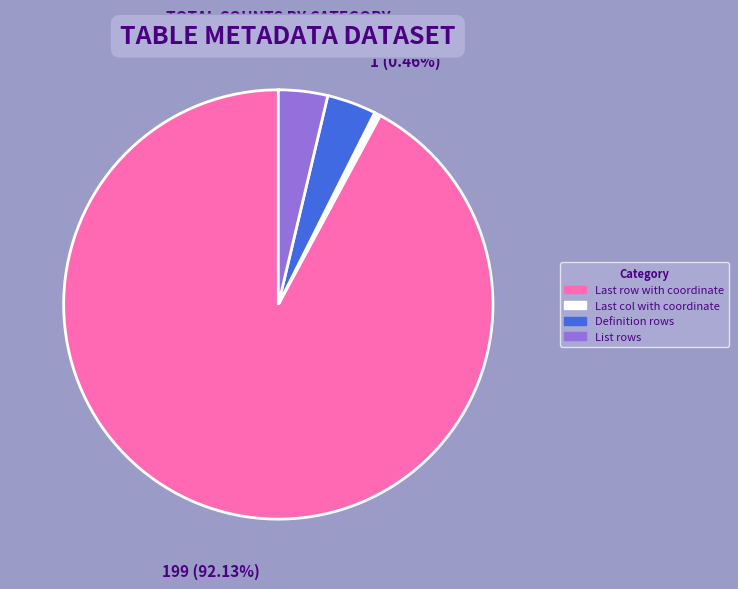

Is there a majority slice in this chart?

Yes